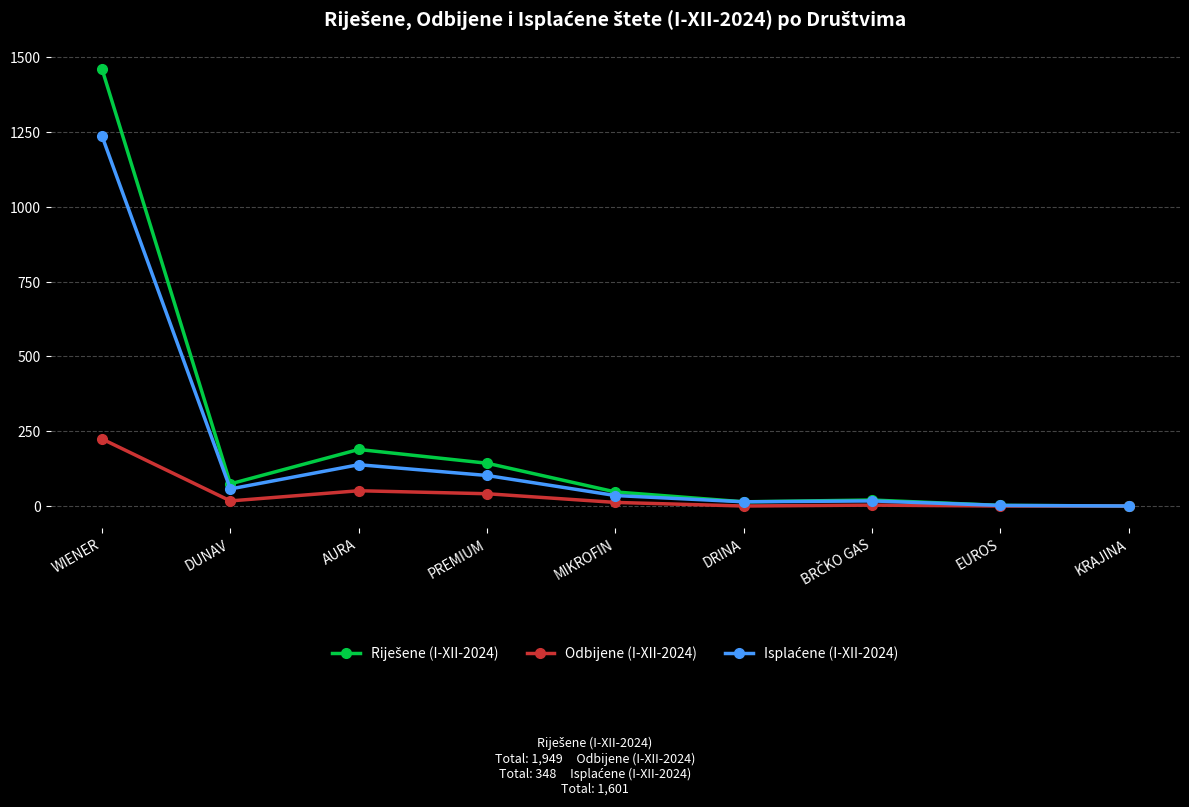

What is the greatest value displayed?

1460